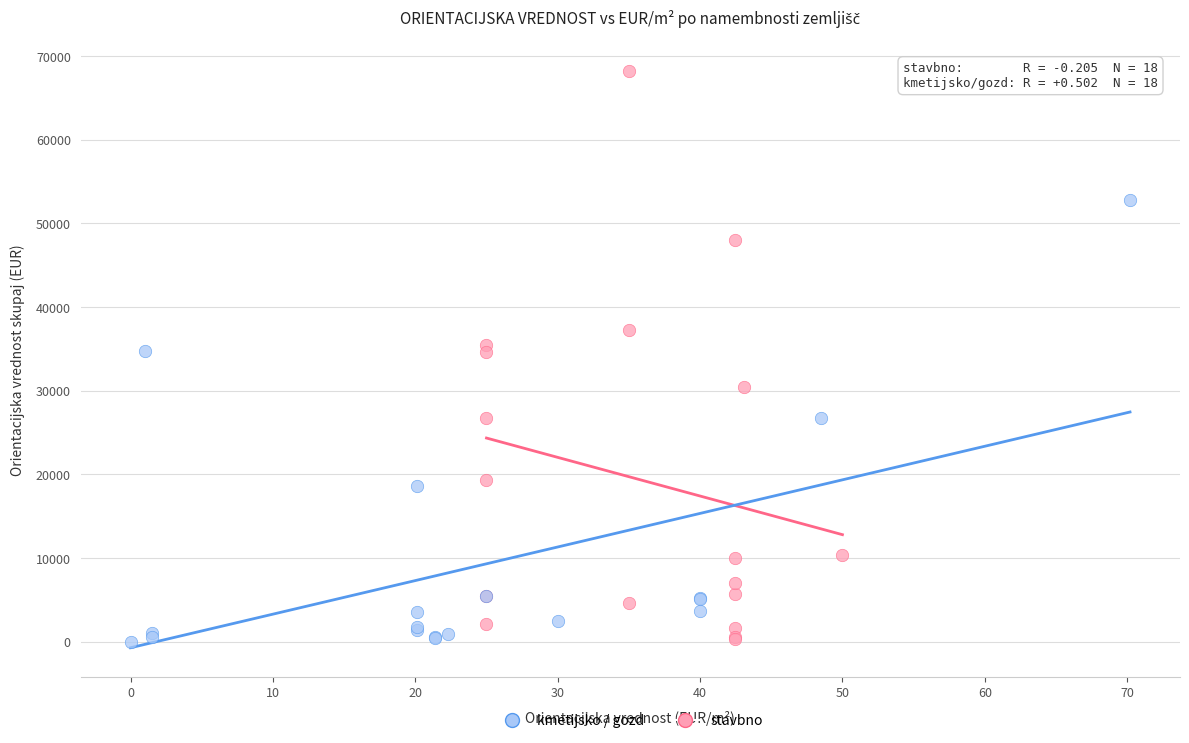

Which series reaches the maximum Y coordinate?

stavbno